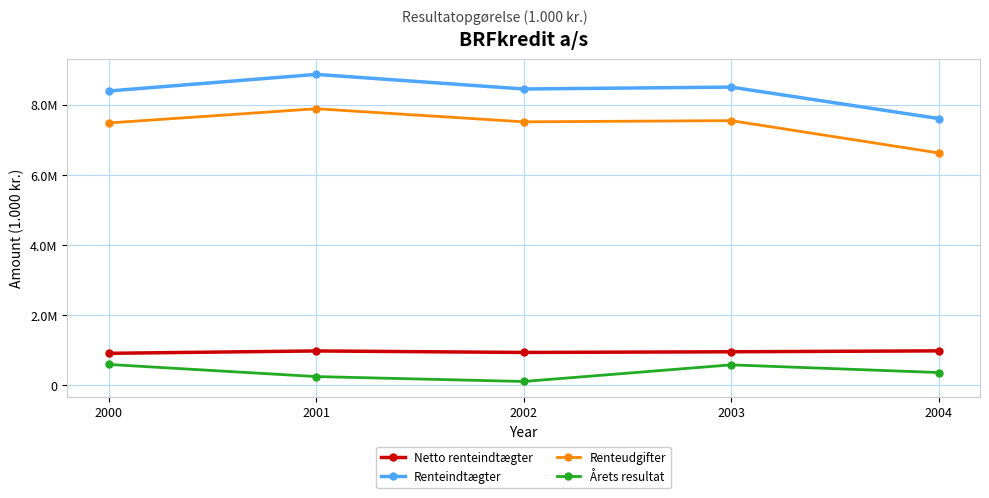

What is the sum of all Renteudgifter values?

37032056